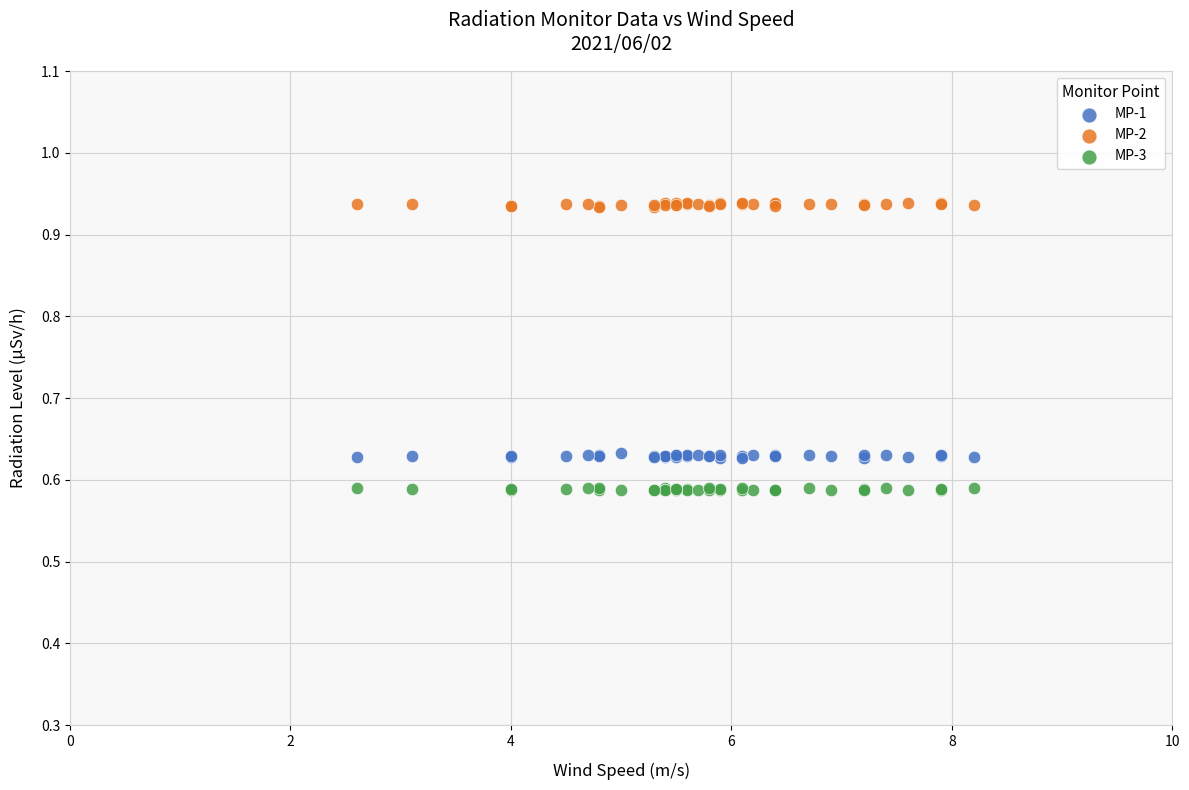

Which series contains the highest Y value?

MP-2